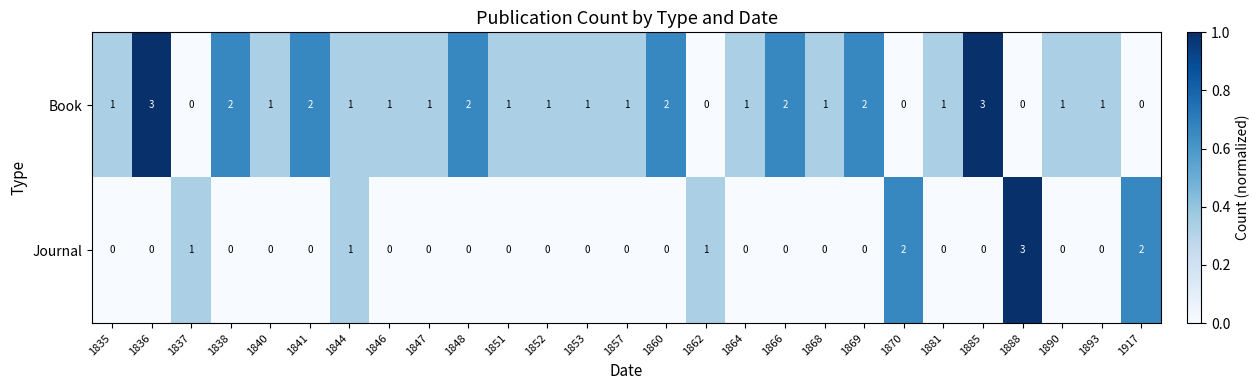

How many data points in Journal are above 0?

6